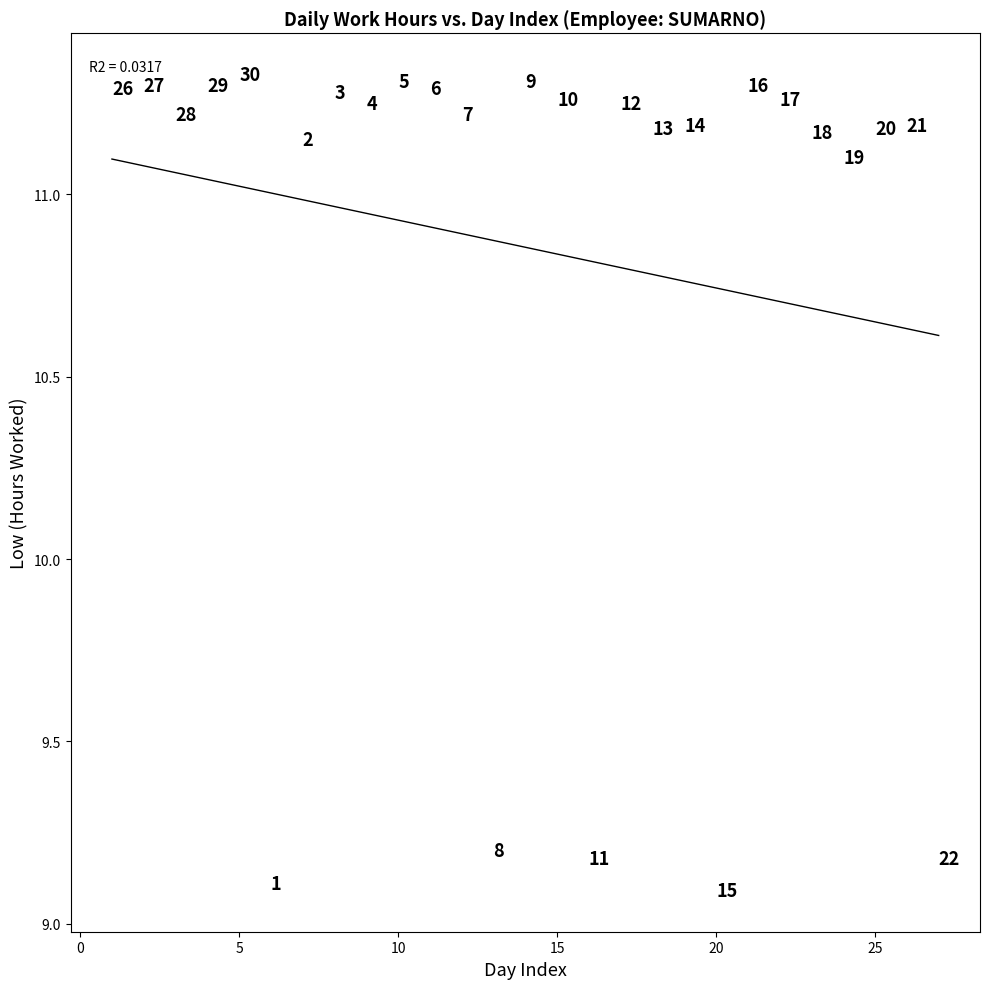

What is the range of X values (max minus min)?

26.0